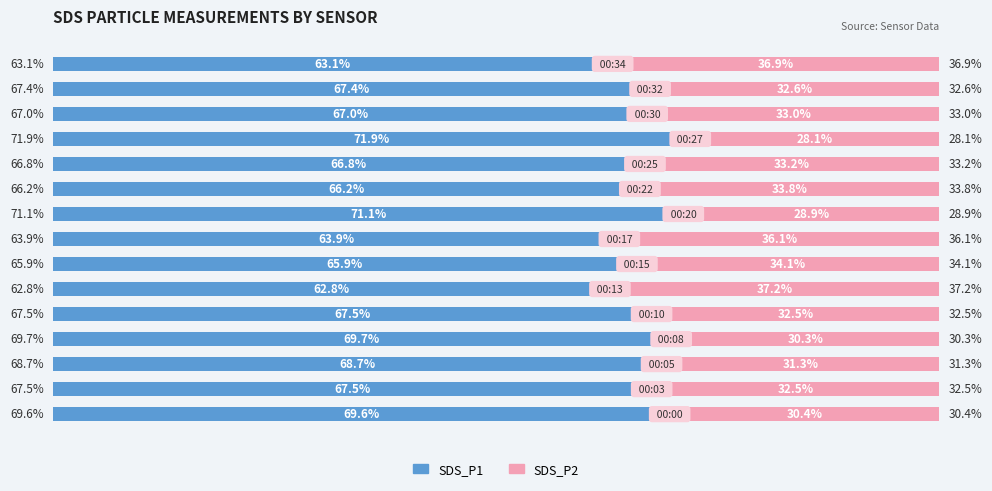

What are all the series names shown in the legend?

SDS_P1, SDS_P2